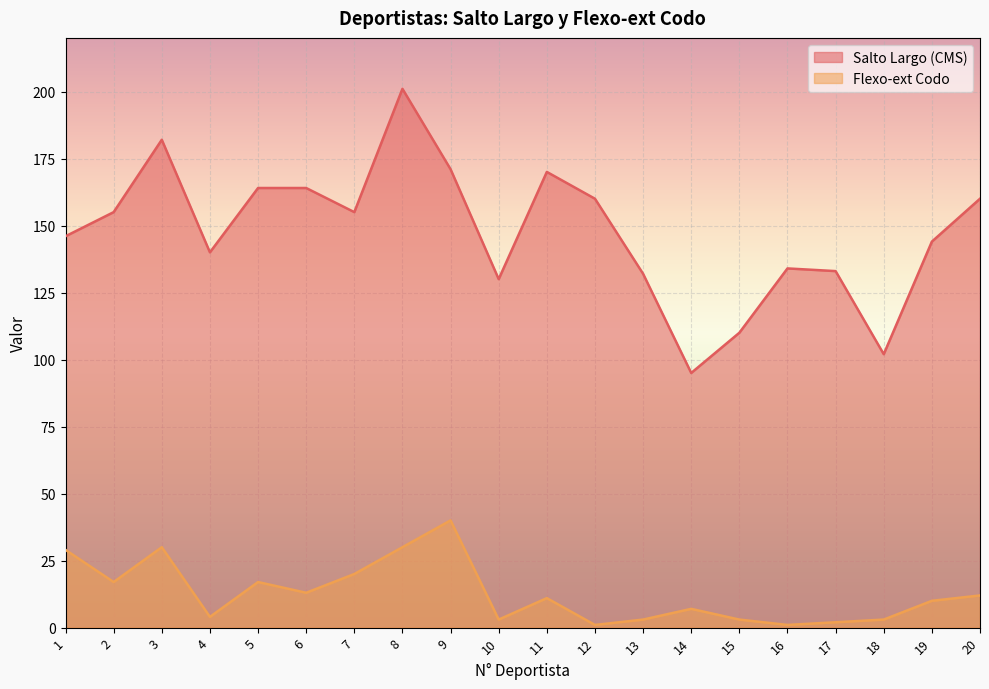

What is the difference between the Salto Largo (CMS) values at 12 and 8?

41